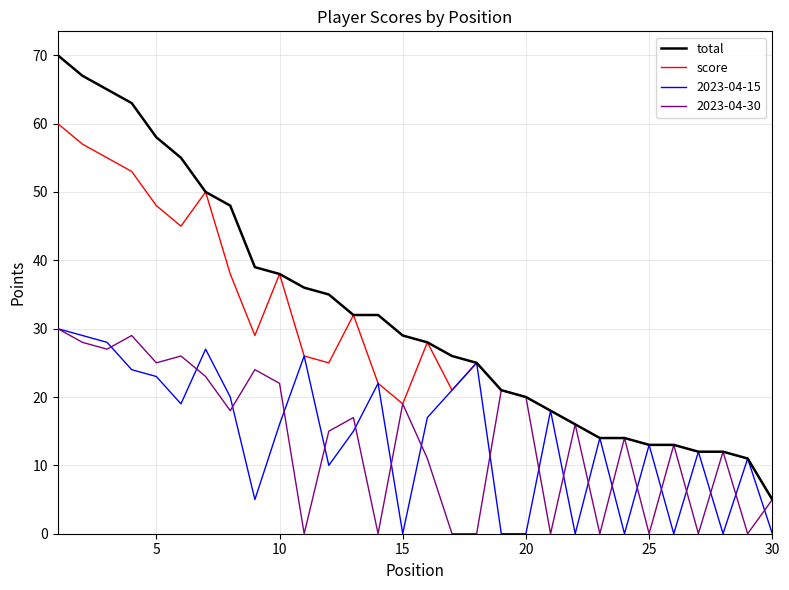

Which series has the widest spread of values?

total